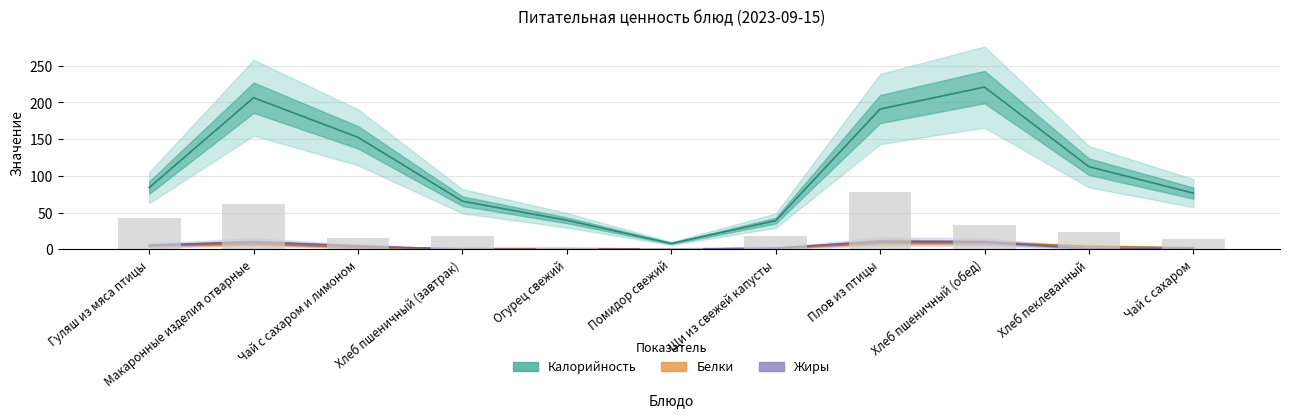

Count the number of categories in the chart.

11